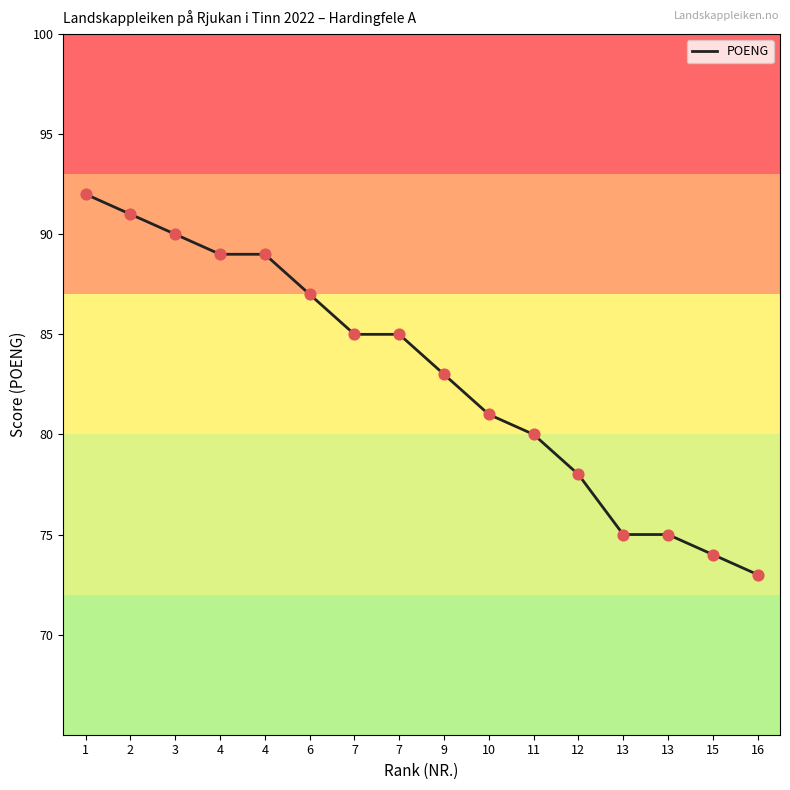

Approximately how many times larger is the value at 7 compared to 15?

1.1